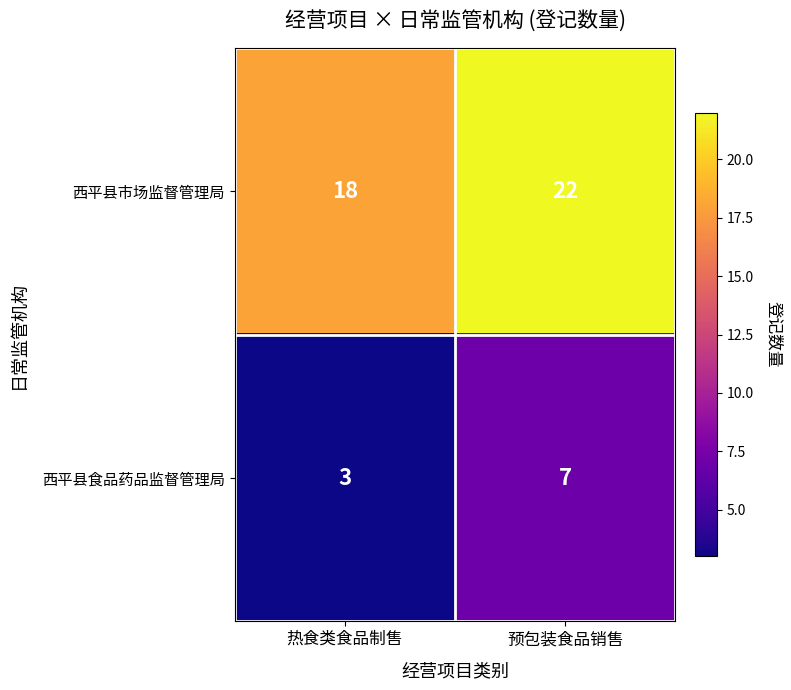

What is the spread (max minus min) of values at 预包装食品销售?

15